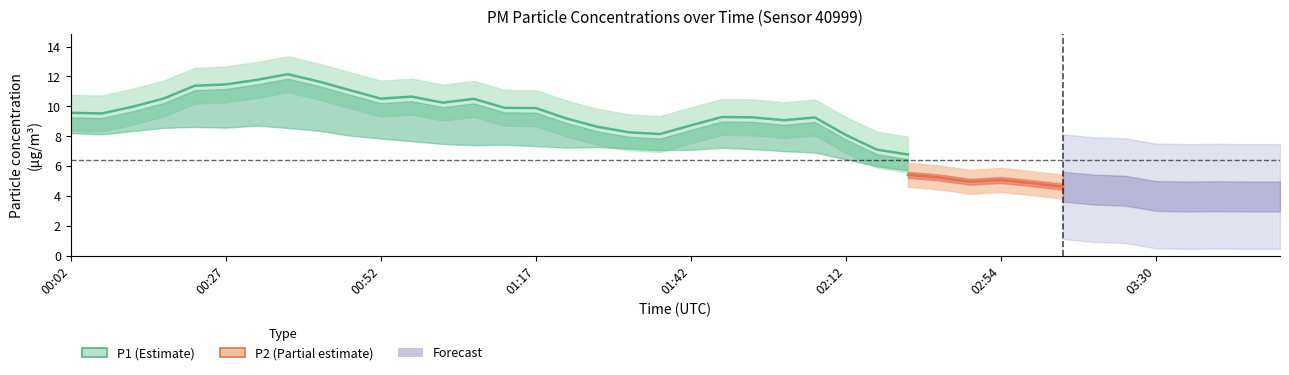

Read the P2 value at 01:47.

6.4